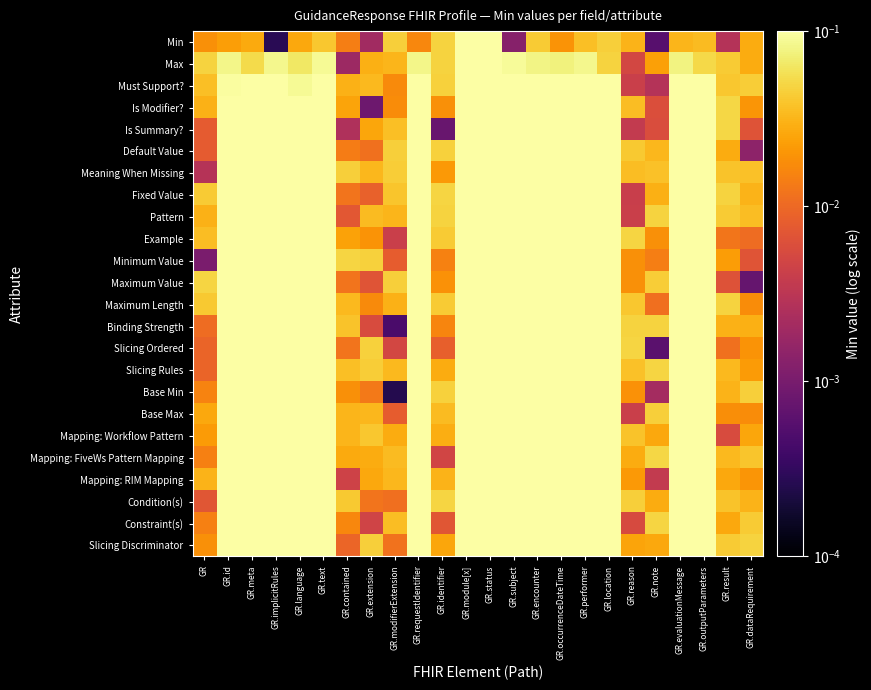

What is the total value across all series at GR?

0.5